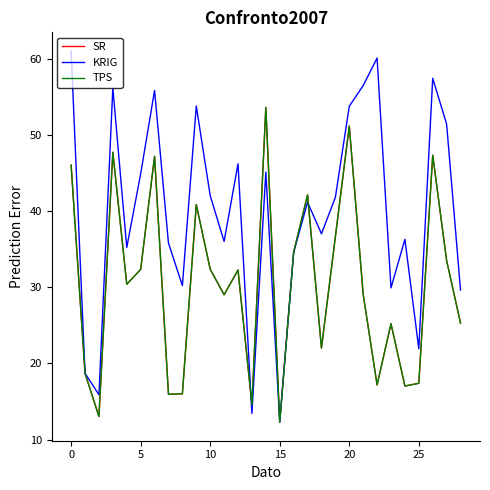

What is the difference between the maximum and second lowest values in the SR series?

40.5